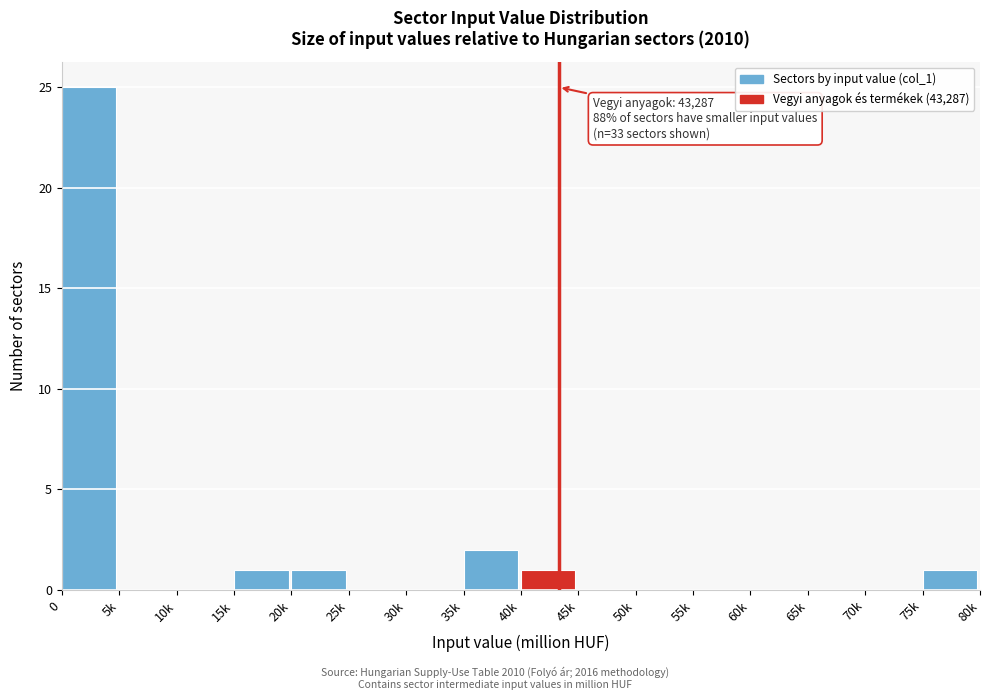

Where is the data nearest to the value 12?

35k